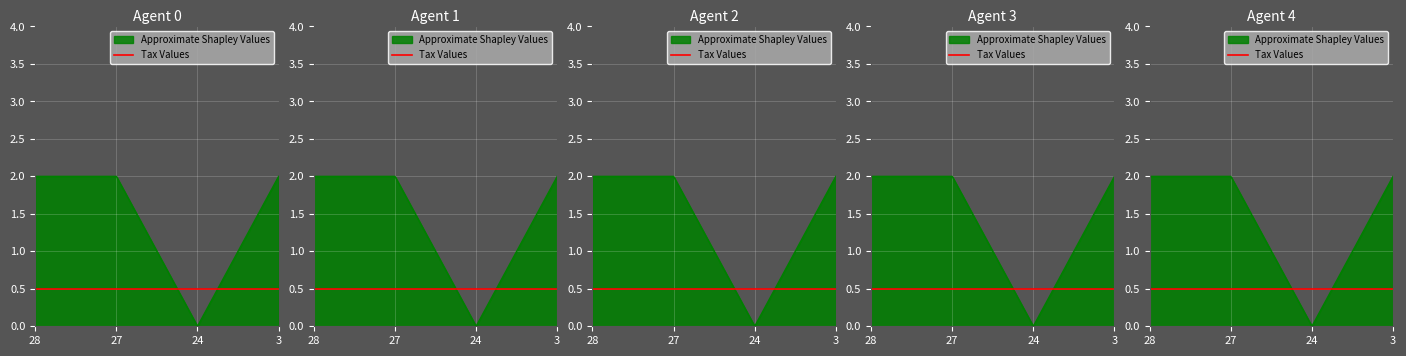

What is the ratio of the value at 27 to the value at 28?

1.0